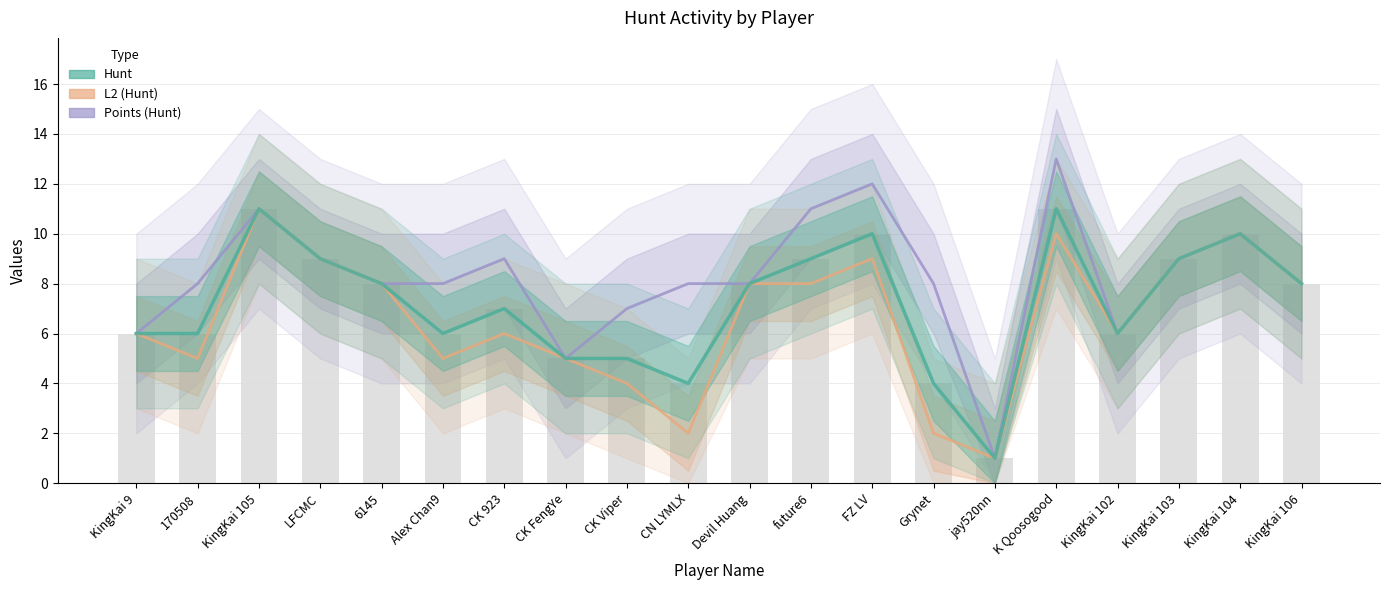

Between KingKai 105 and Alex Chan9, which is larger?

KingKai 105